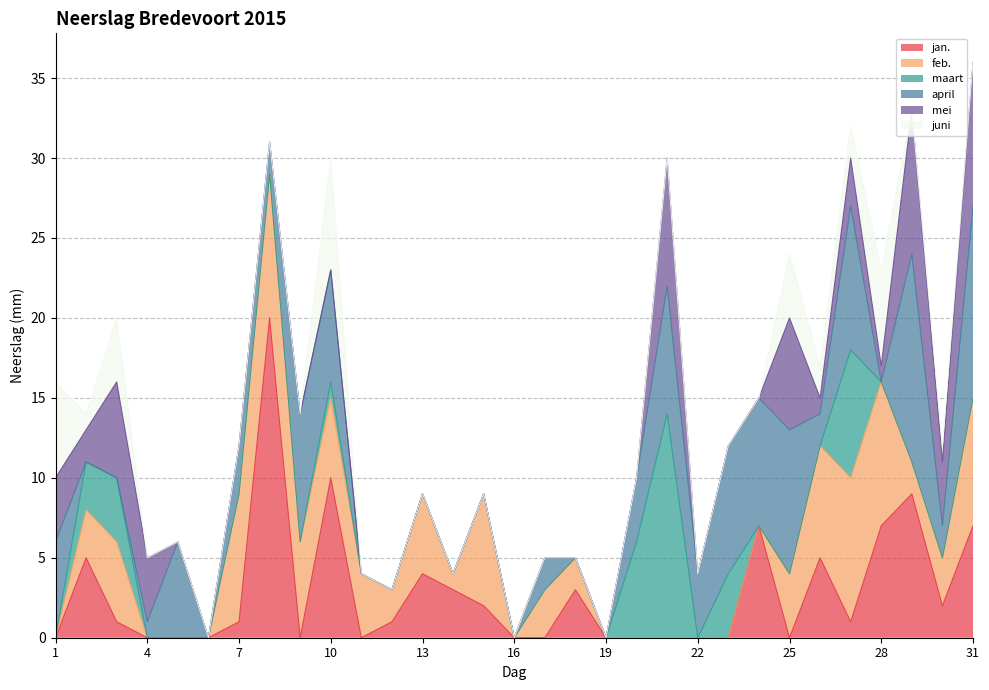

Between 2 and 14, which is larger?

2